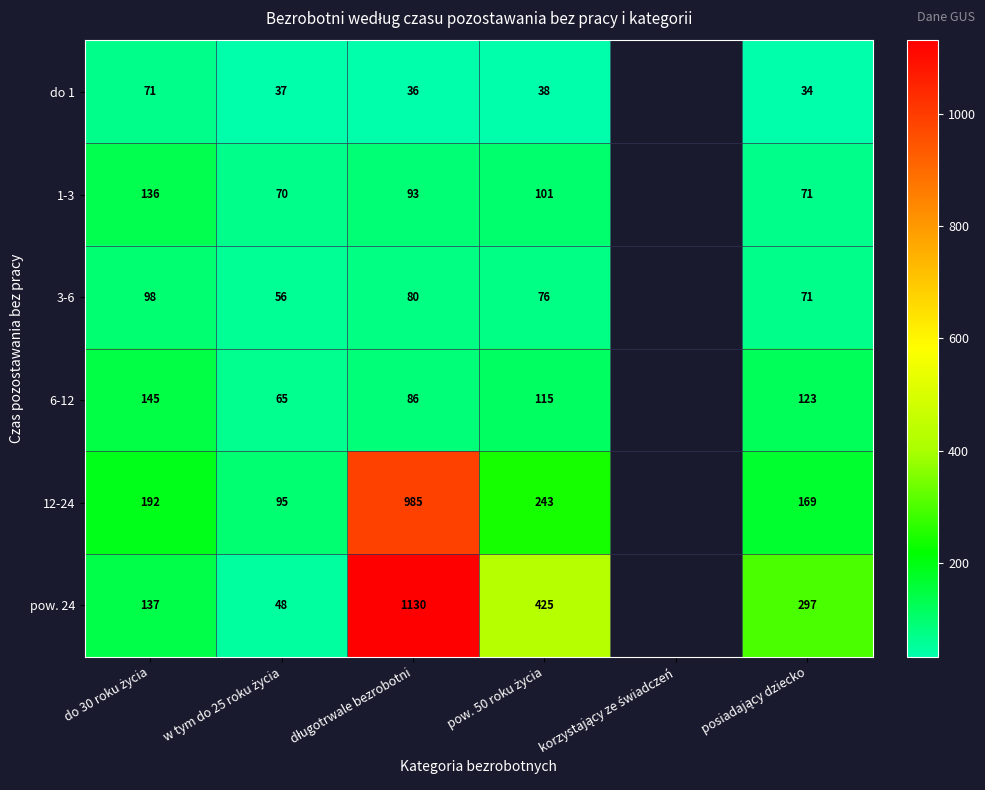

At which label is 12-24 closest to 540?

pow. 50 roku życia